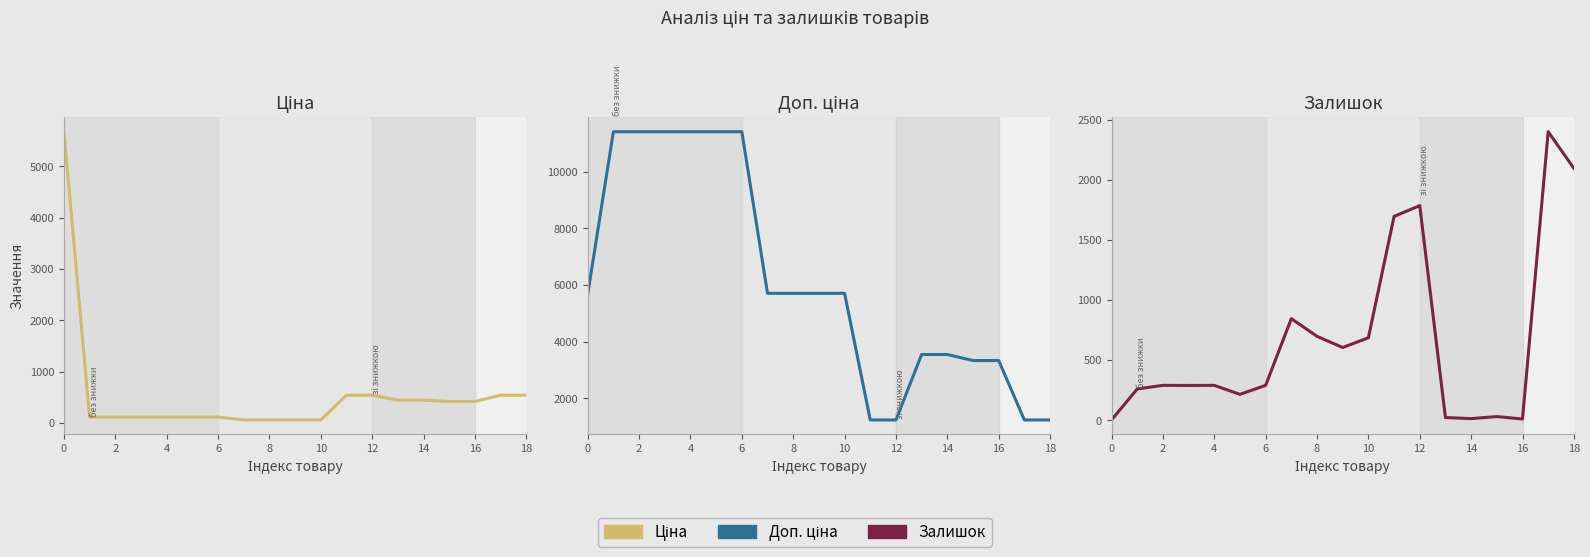

Reading right to left, what are all the values shown in this chart?

Ціна: 539.0	539.0	416.6	416.6	443.1	443.1	539.0	539.0	57.0	57.0	57.0	57.0	114.1	114.1	114.1	114.1	114.1	114.1	5673.8
Доп. ціна: 1235.4	1235.4	3332.5	3332.5	3545.0	3545.0	1235.4	1235.4	5705.0	5705.0	5705.0	5705.0	11410.0	11410.0	11410.0	11410.0	11410.0	11410.0	5673.8
Залишок: 2096.0	2401.0	10.0	30.0	13.0	22.0	1786.0	1696.0	686.0	605.0	698.0	845.0	290.0	215.0	290.0	289.0	290.0	260.0	2.0